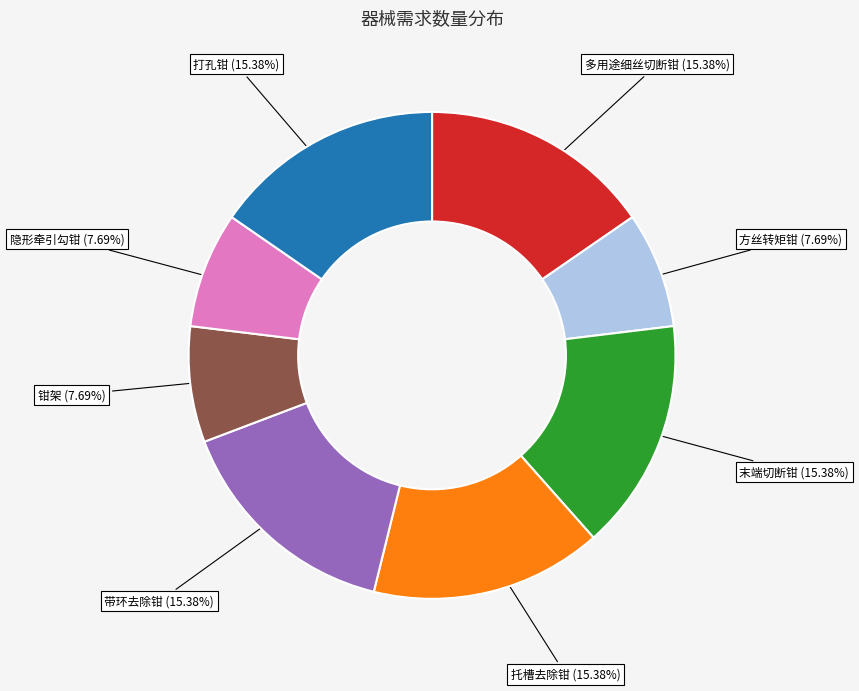

Does 多用途细丝切断钳 represent more than half of the total?

No